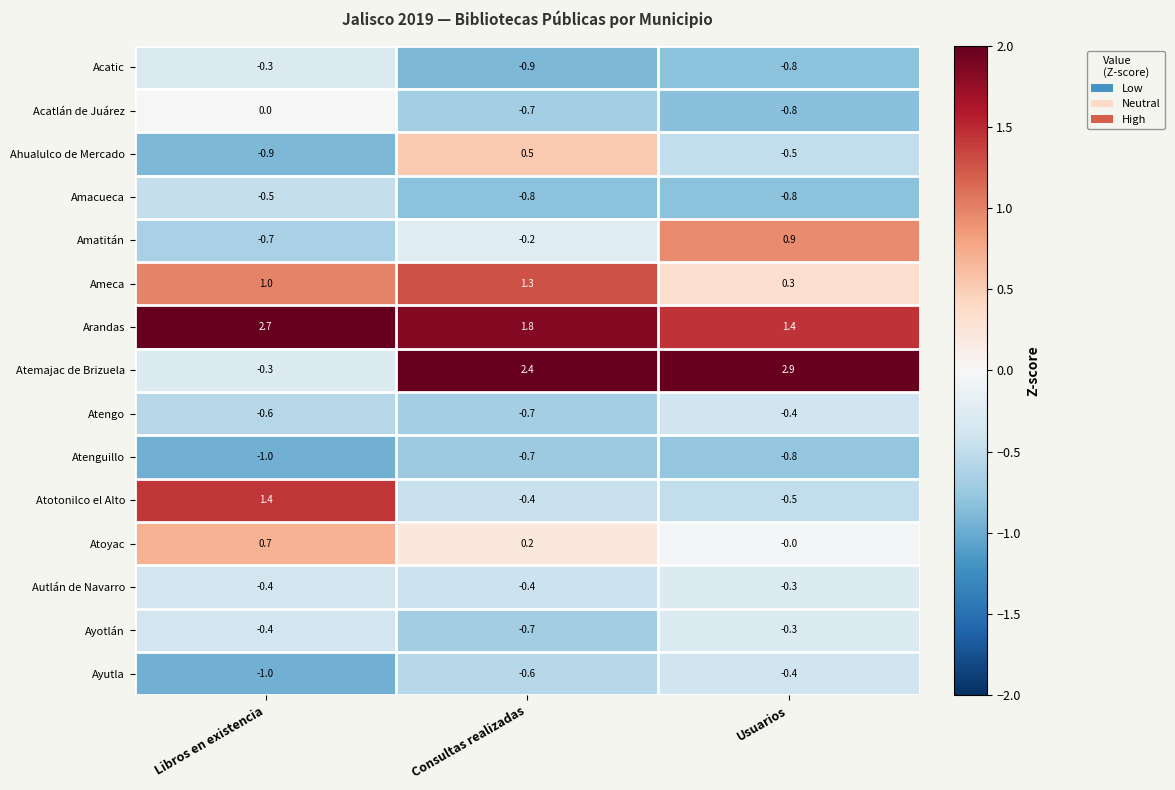

Which series changed the most between Libros en existencia and Consultas realizadas?

Atemajac de Brizuela